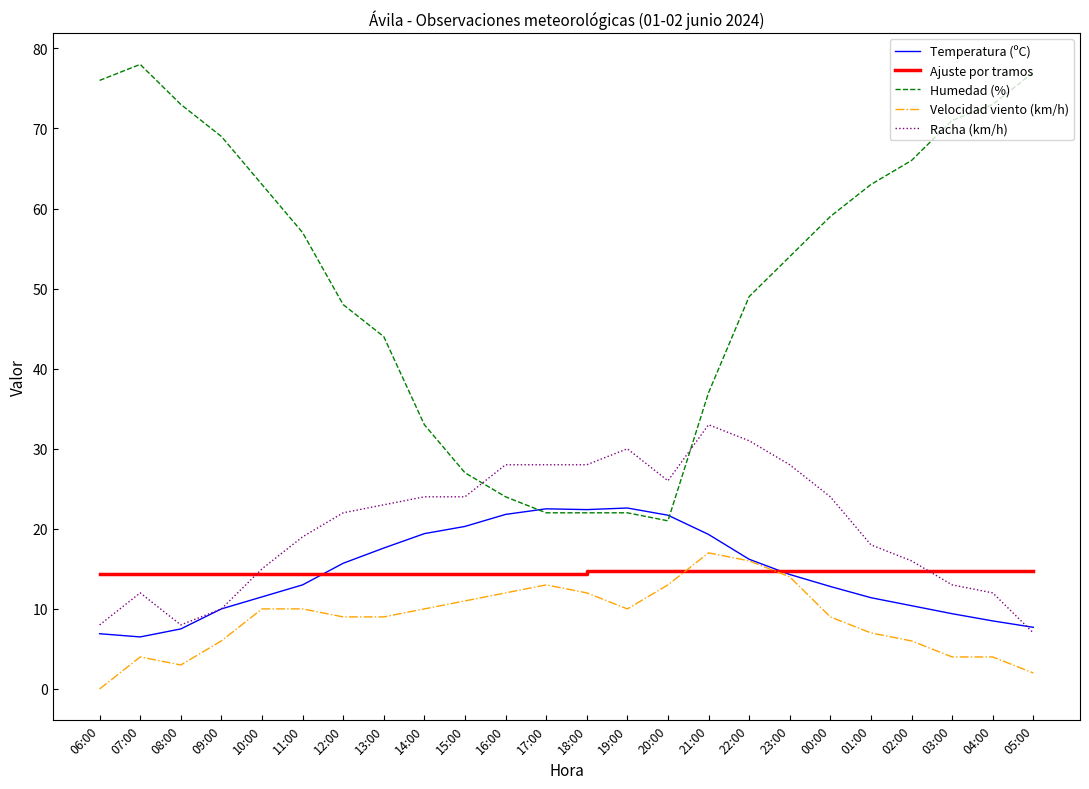

The value of Racha (km/h) at 05:00 is 7.0. True or false?

True